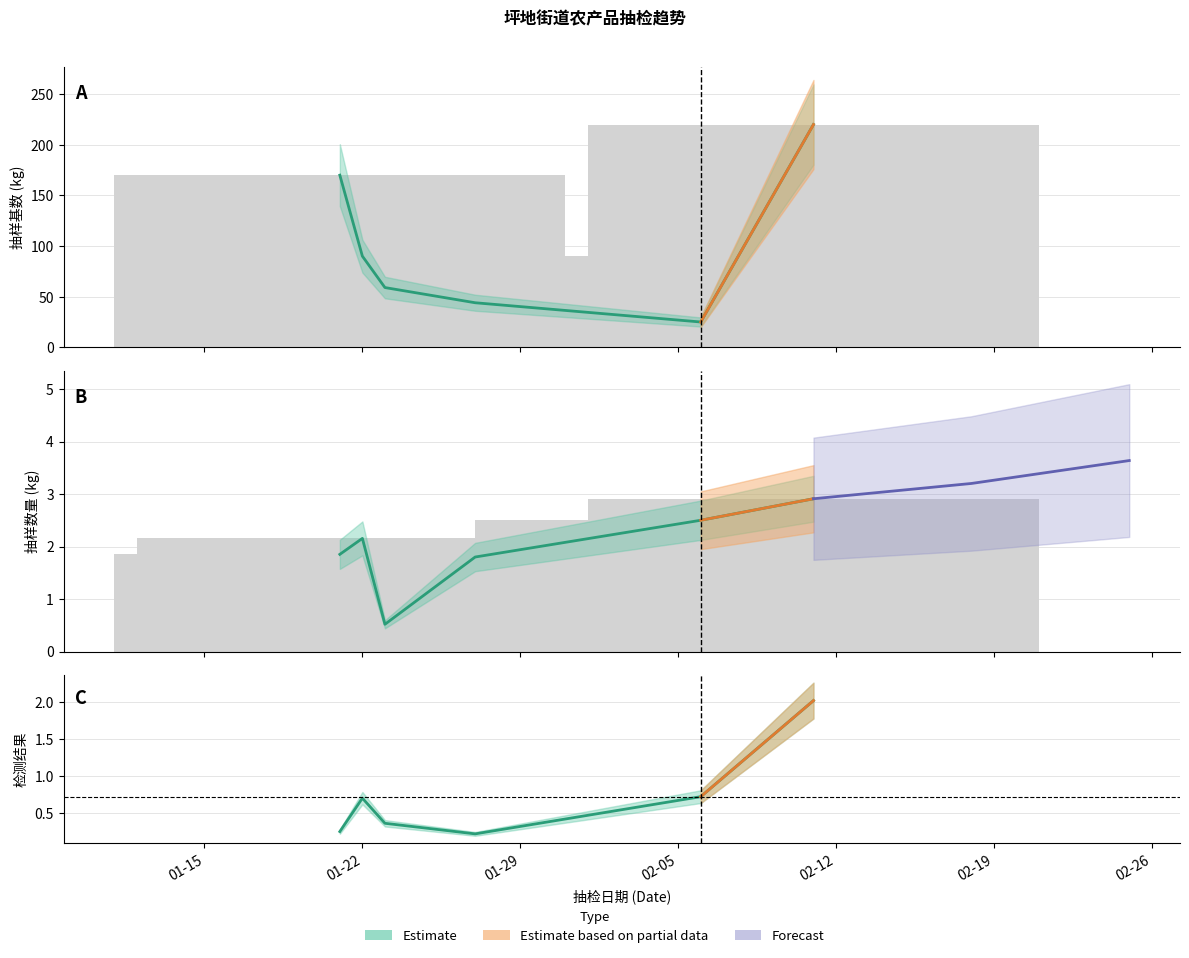

Rank the series by their maximum value, from lowest to highest.

检测结果, 抽样数量(kg), 抽样基数(kg)